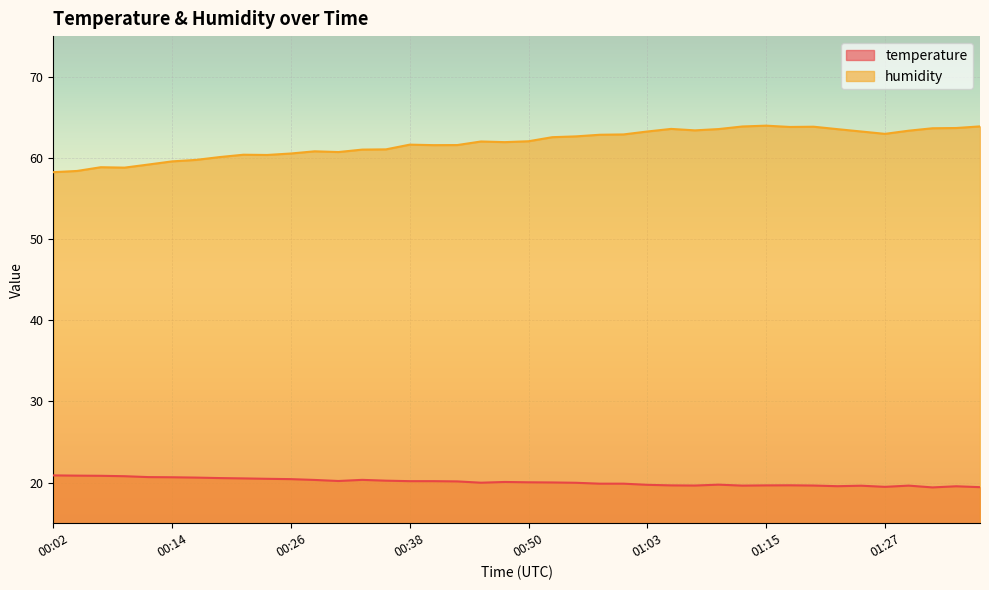

At which category does the chart reach its peak across all series?

01:15